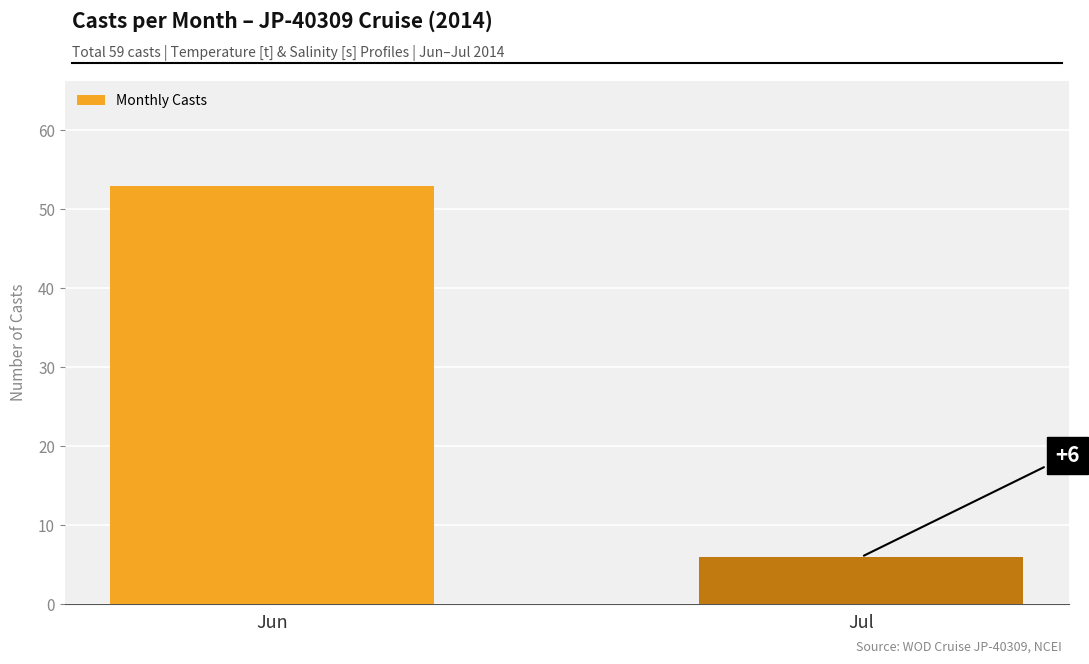

List the labels in order of value, smallest first.

Jul, Jun